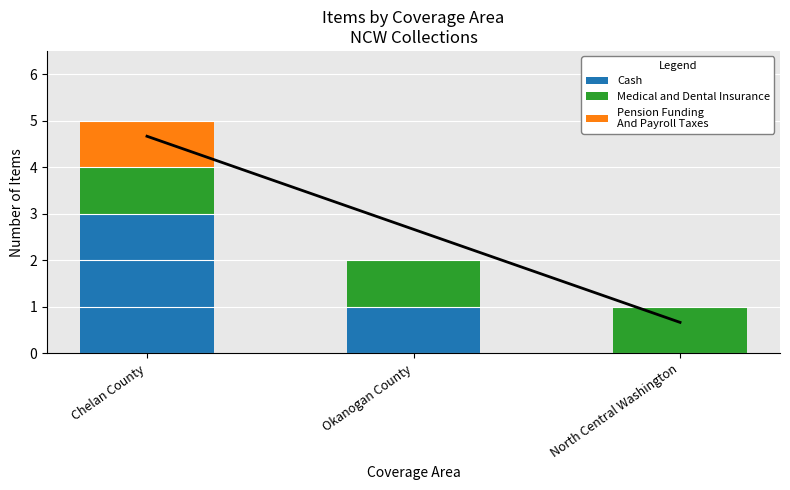

How many groups of bars are there?

3